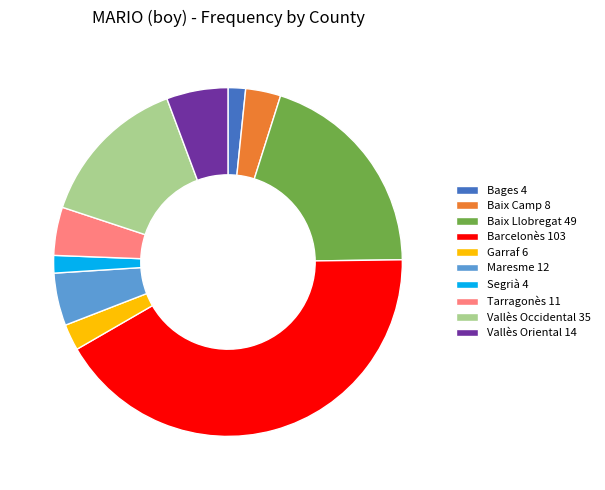

Is the sum of Maresme 12 and Baix Llobregat 49 greater than half?

No